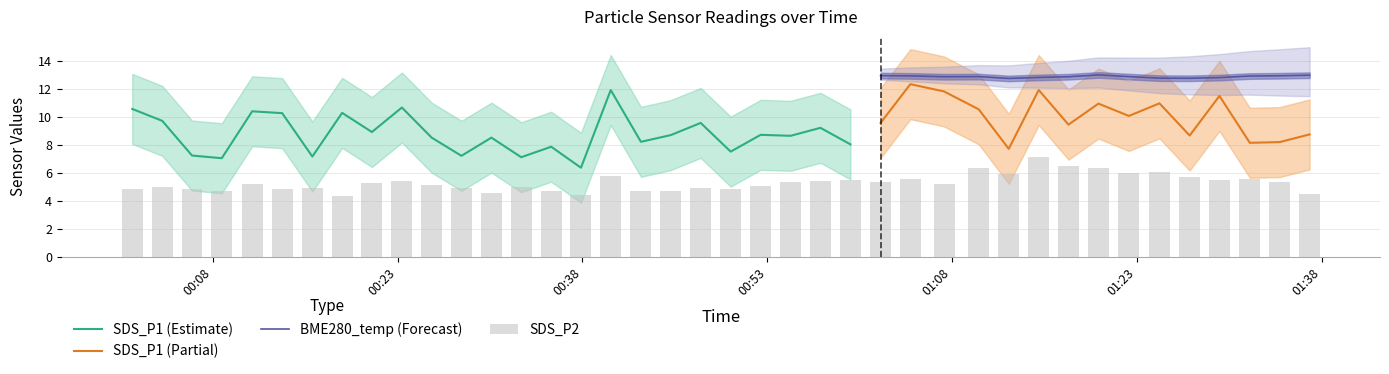

Between 4 and 38, which series saw the biggest shift?

SDS_P1